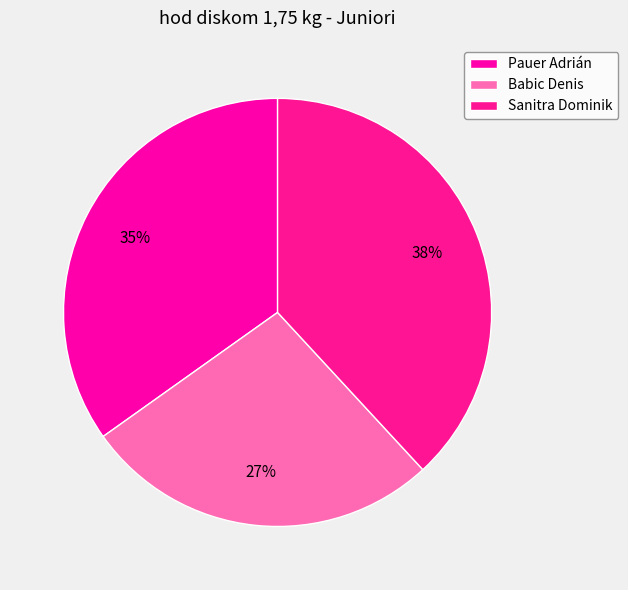

Rank the categories by value from lowest to highest.

Babic Denis, Pauer Adrián, Sanitra Dominik